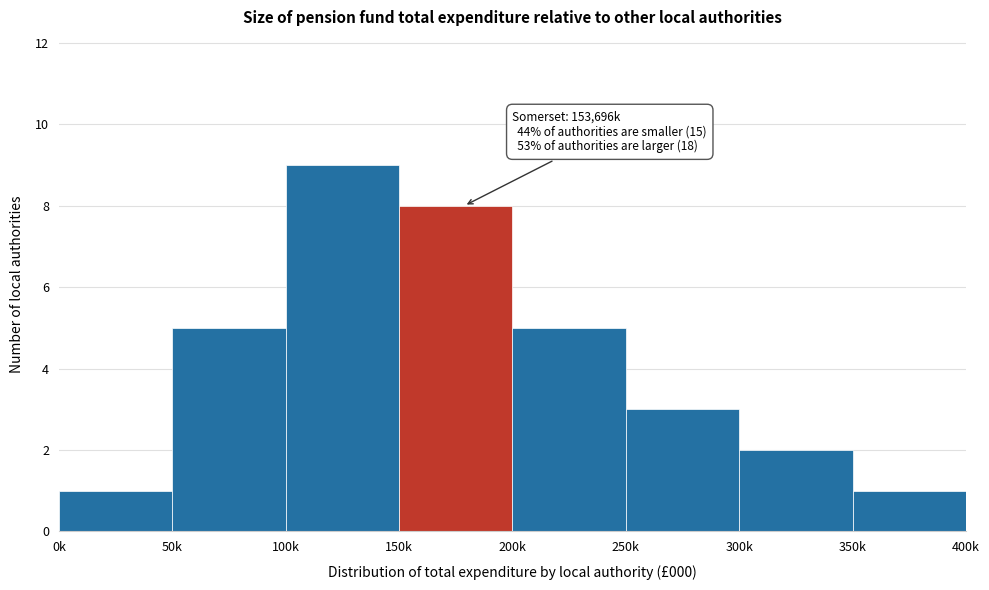

Reading left to right, list all the values displayed in this chart.

0k=1	50k=5	100k=9	150k=8	200k=5	250k=3	300k=2	350k=1